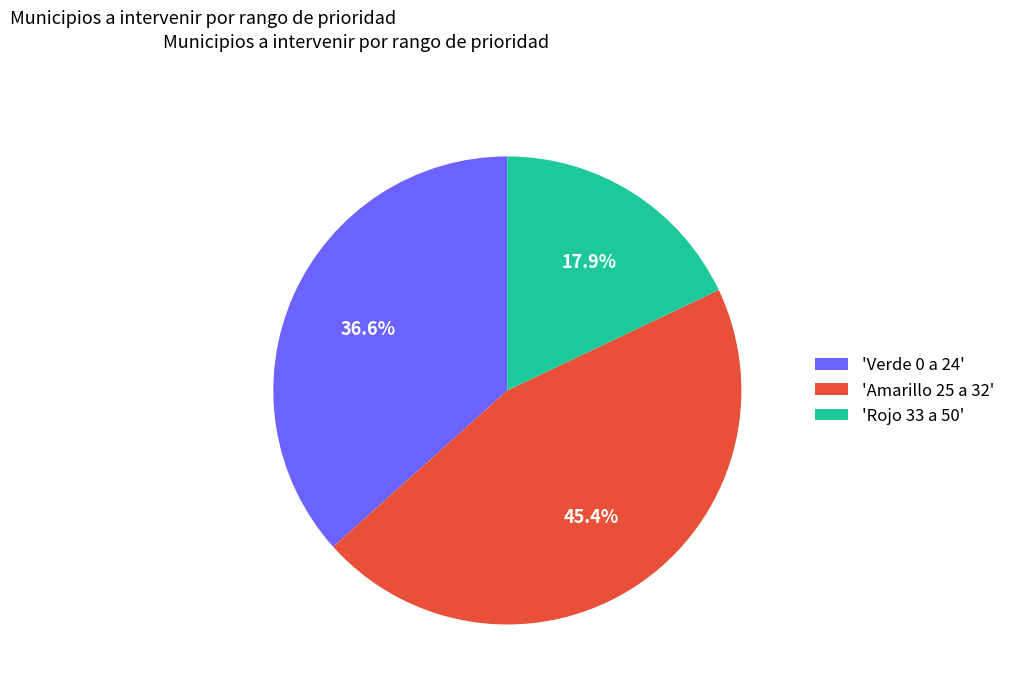

Which category has the biggest portion of the pie?

'Amarillo 25 a 32'